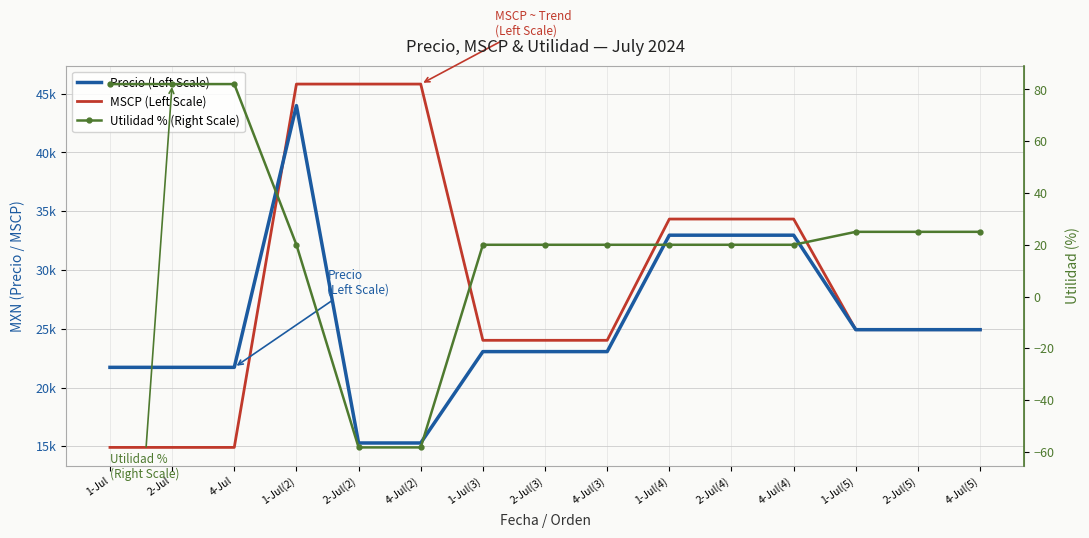

Rank the series by their maximum value, from lowest to highest.

Utilidad % (Right Scale), Precio (Left Scale), MSCP (Left Scale)